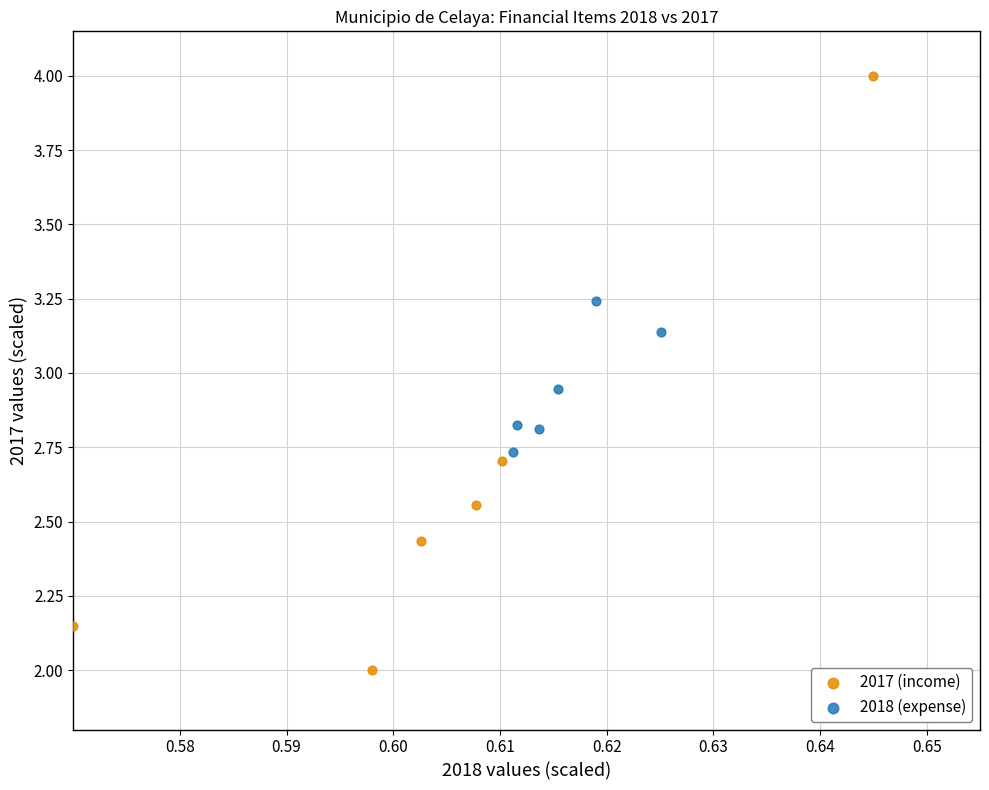

Which series has the largest Y range (max minus min)?

2017 (income)